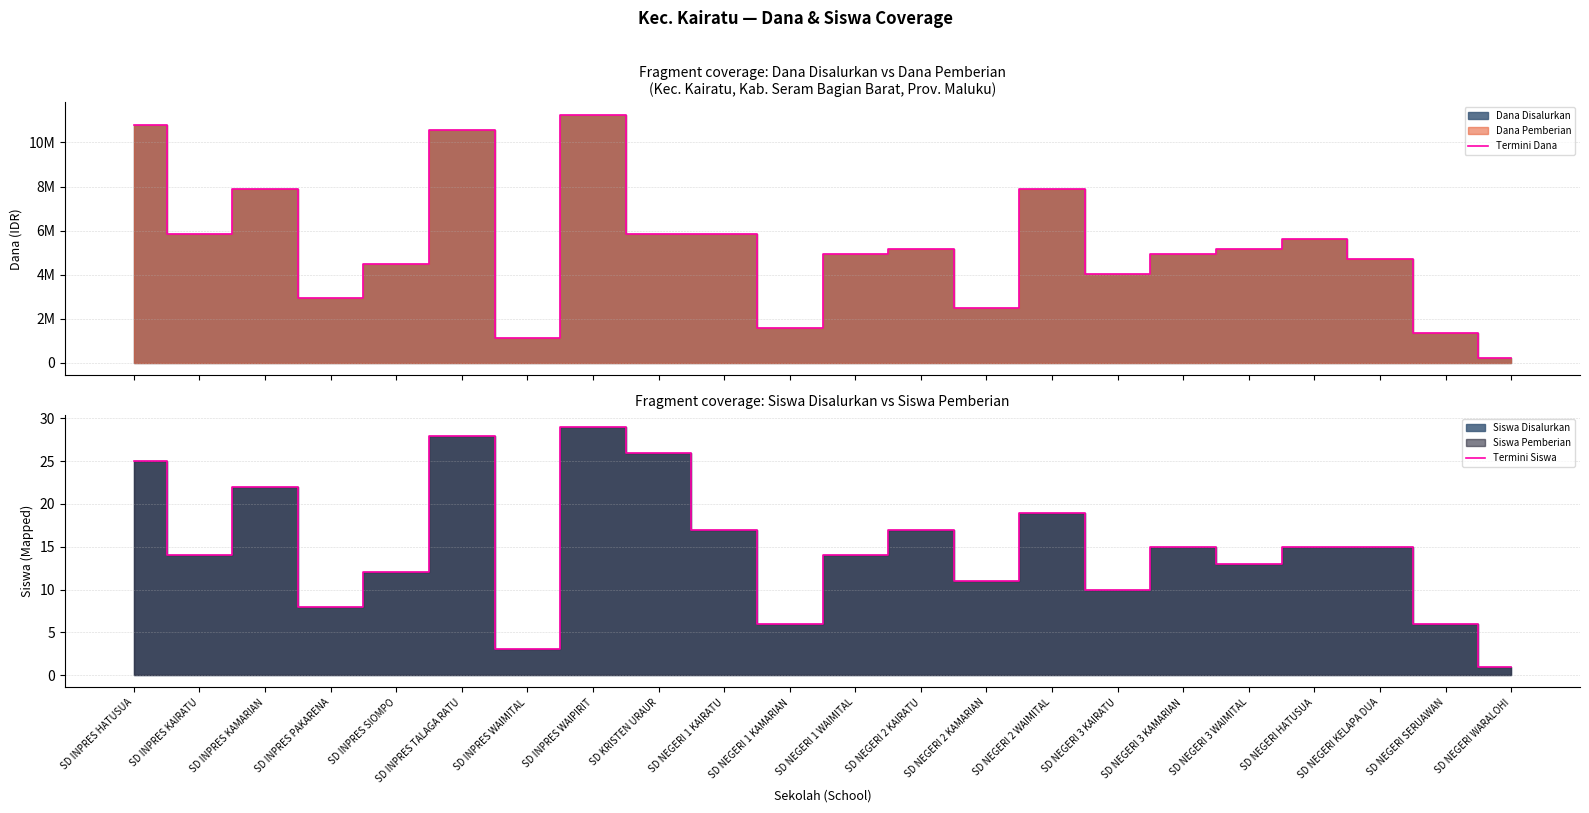

Does the chart display data point markers on the line(s)?

No